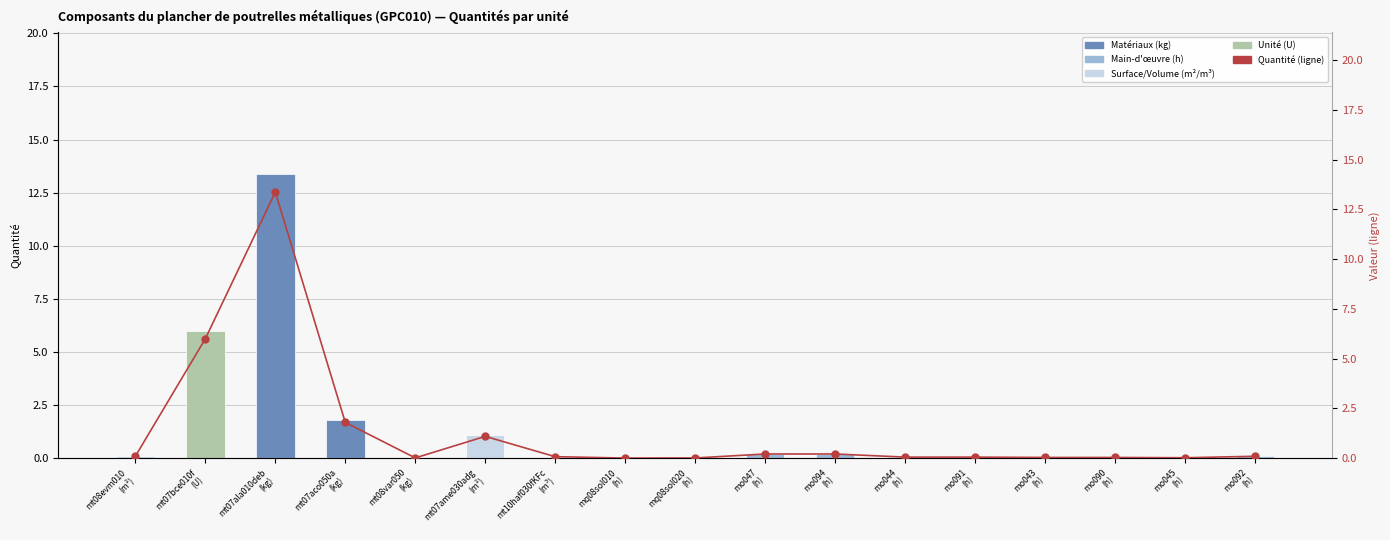

What position from the left is mt07aco050a
(kg)?

4